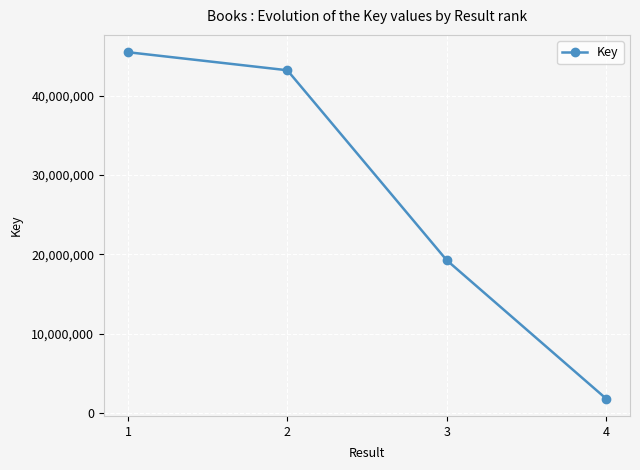

List the labels in order of value, smallest first.

4, 3, 2, 1